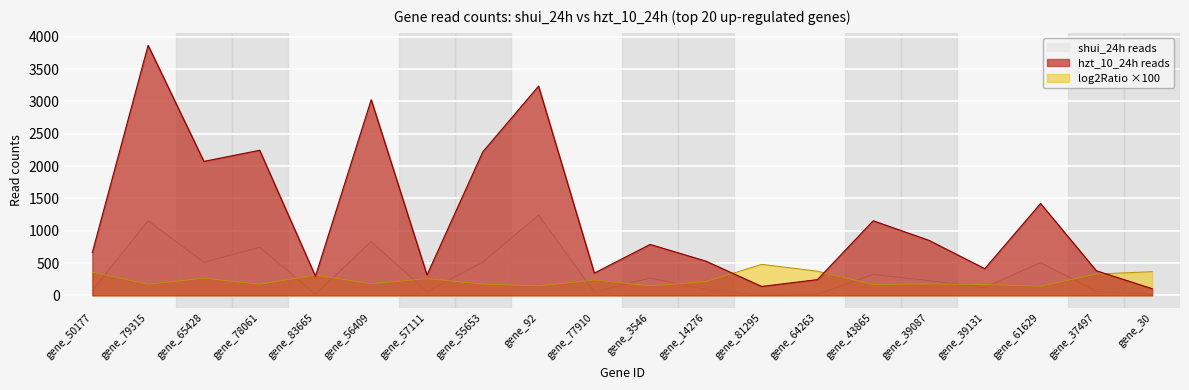

What is the average value of the shui_24h reads series?

341.8